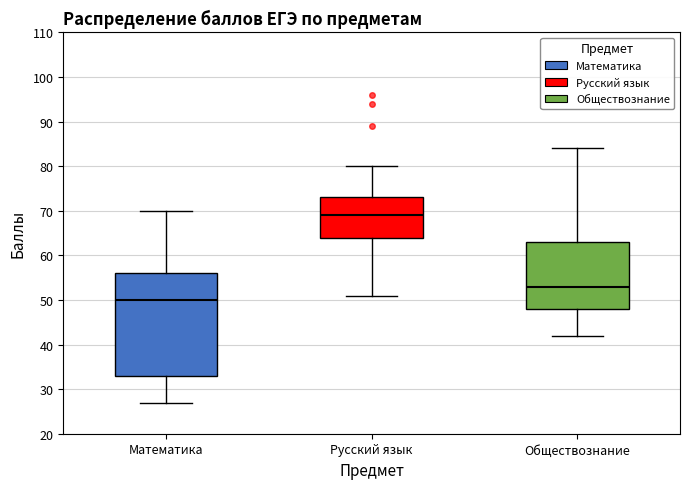

Where is the lower edge of the box for Русский язык on the y-axis? The values are not printed on the chart, so give them approximately, as read against the axis.

64